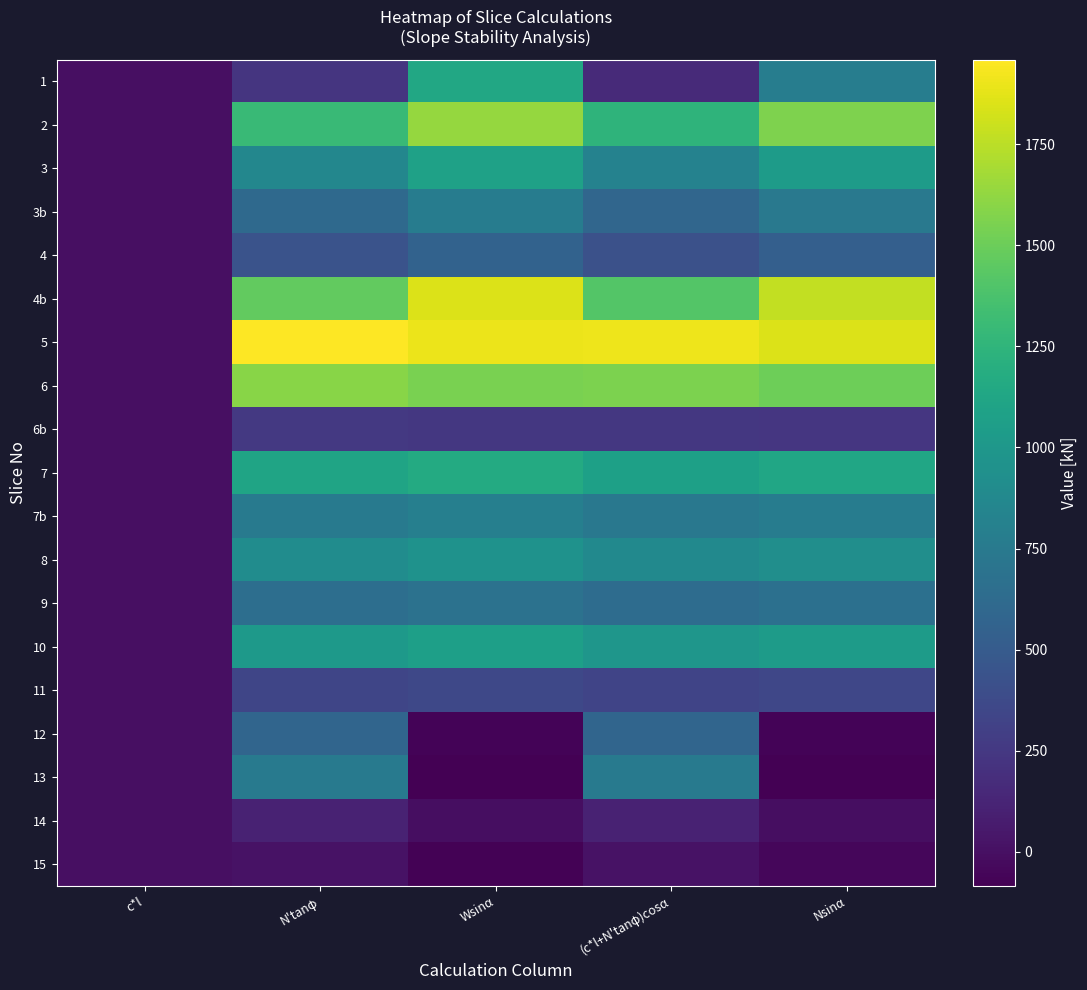

Rank the series by their maximum value, from lowest to highest.

15, 14, 6b, 11, 4, 12, 9, 13, 3b, 7b, 8, 10, 3, 1, 7, 6, 2, 4b, 5